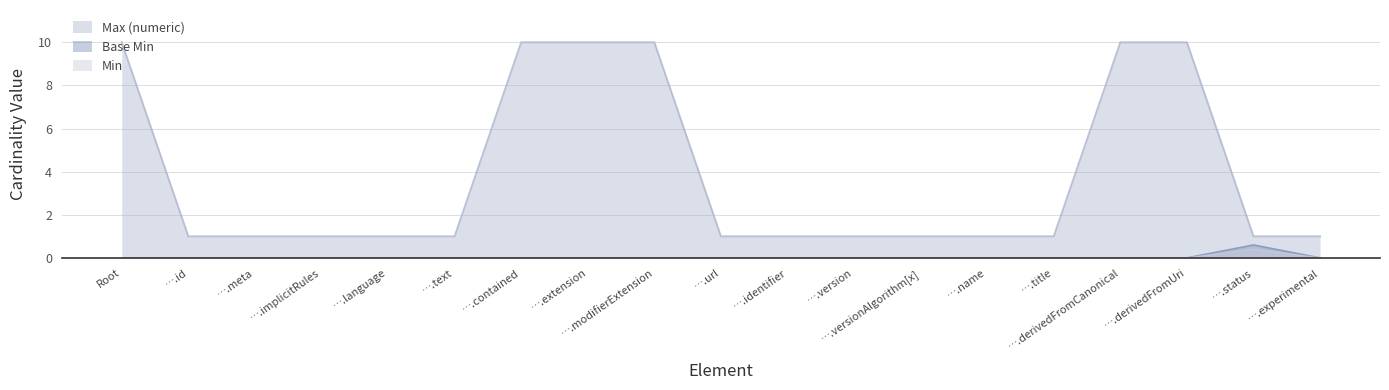

What is the total value across all series at ….modifierExtension?

10.0